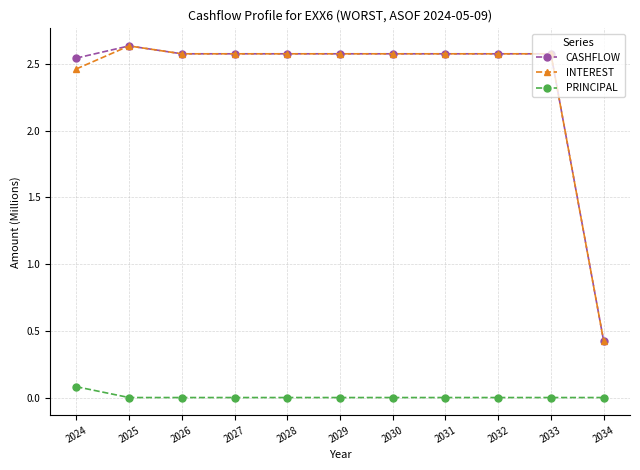

Which category has the highest value across all series?

2025